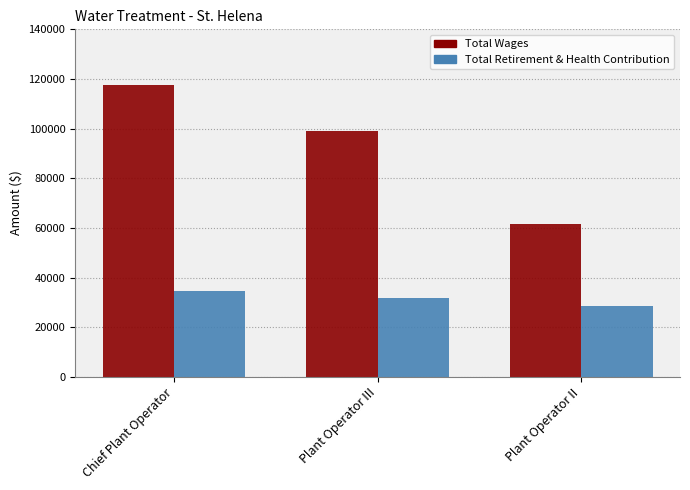

What is the sum of the Total Retirement & Health Contribution values at Plant Operator II and Chief Plant Operator?

63341